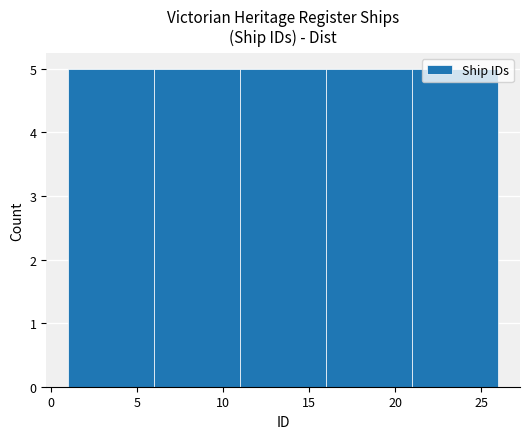

Reading left to right, list every bar in this chart as the range it spans on the x-axis followed by its height. The values are not printed on the chart, so give them approximately, as read against the axis.

1 to 6: 5
6 to 11: 5
11 to 16: 5
16 to 21: 5
21 to 26: 5